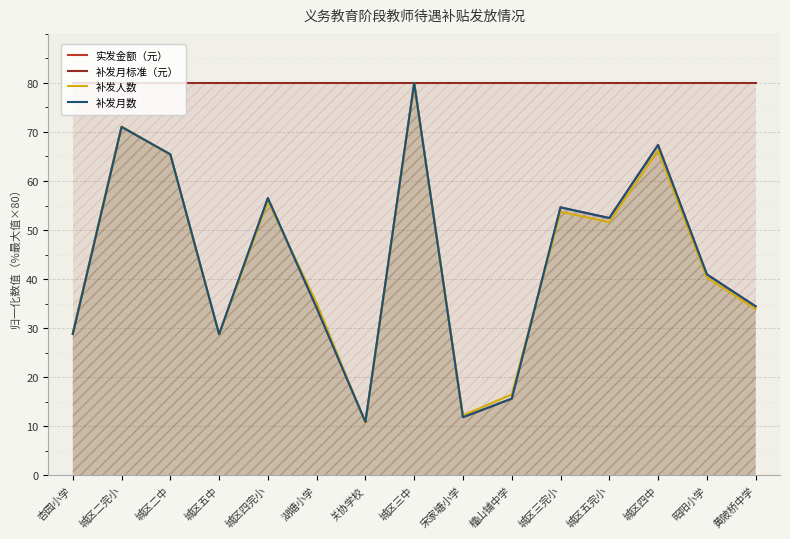

Is it true that 实发金额（元） equals 76.2 at 城区四完小?

False